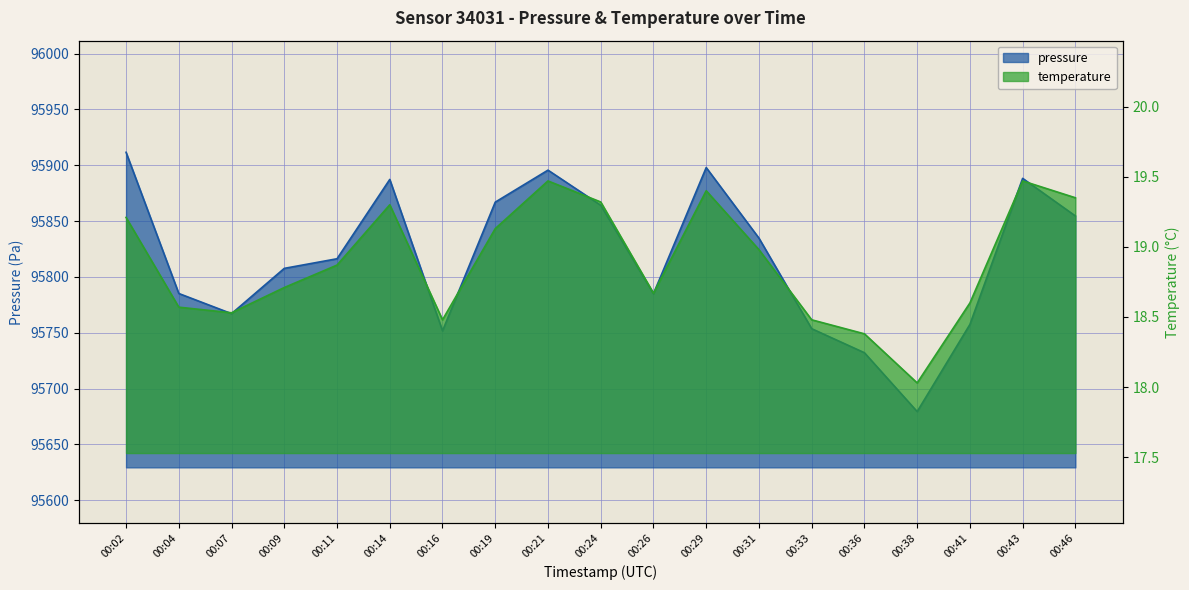

Reading left to right, extract all data points from this chart.

pressure: 95911.6	95785.1	95767.1	95807.6	95816.2	95887.3	95751.7	95867.0	95895.6	95864.2	95784.9	95897.9	95834.7	95753.6	95732.1	95679.3	95757.4	95888.3	95854.6
temperature: 19.2	18.6	18.5	18.7	18.9	19.3	18.5	19.1	19.5	19.3	18.7	19.4	19.0	18.5	18.4	18.0	18.6	19.5	19.4